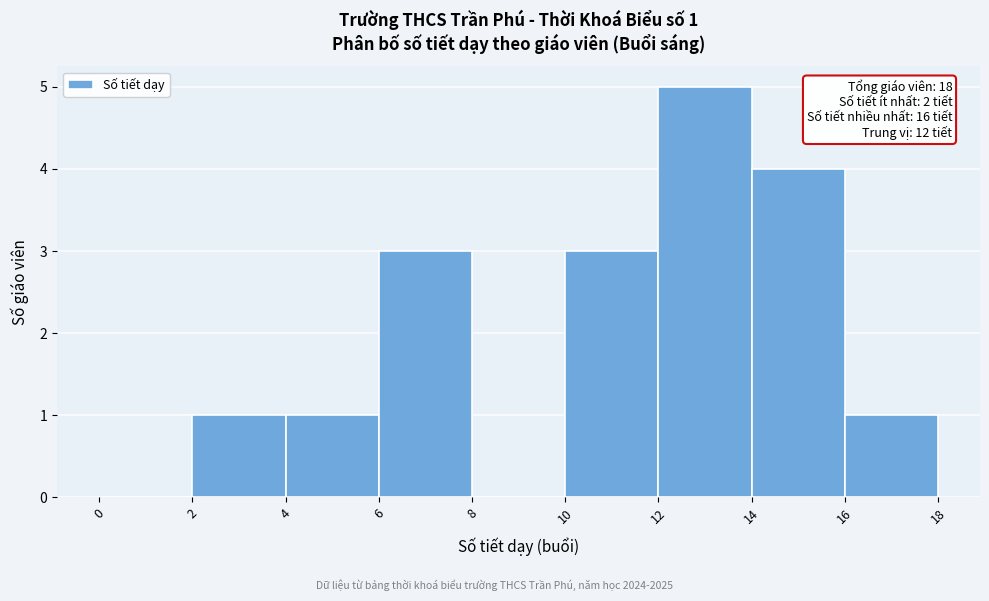

Which range on the x-axis has the tallest bar?

12 to 14